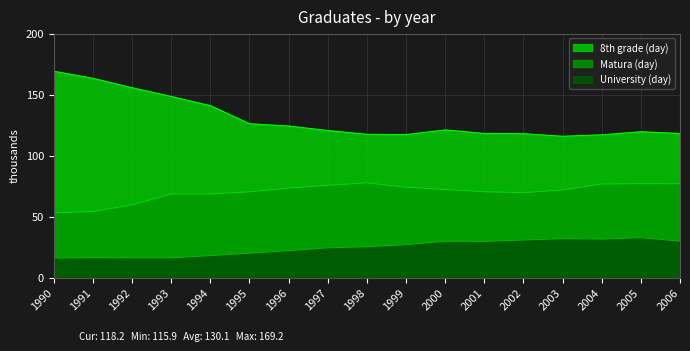

True or false: Matura (day) and University (day) intersect in this chart.

False